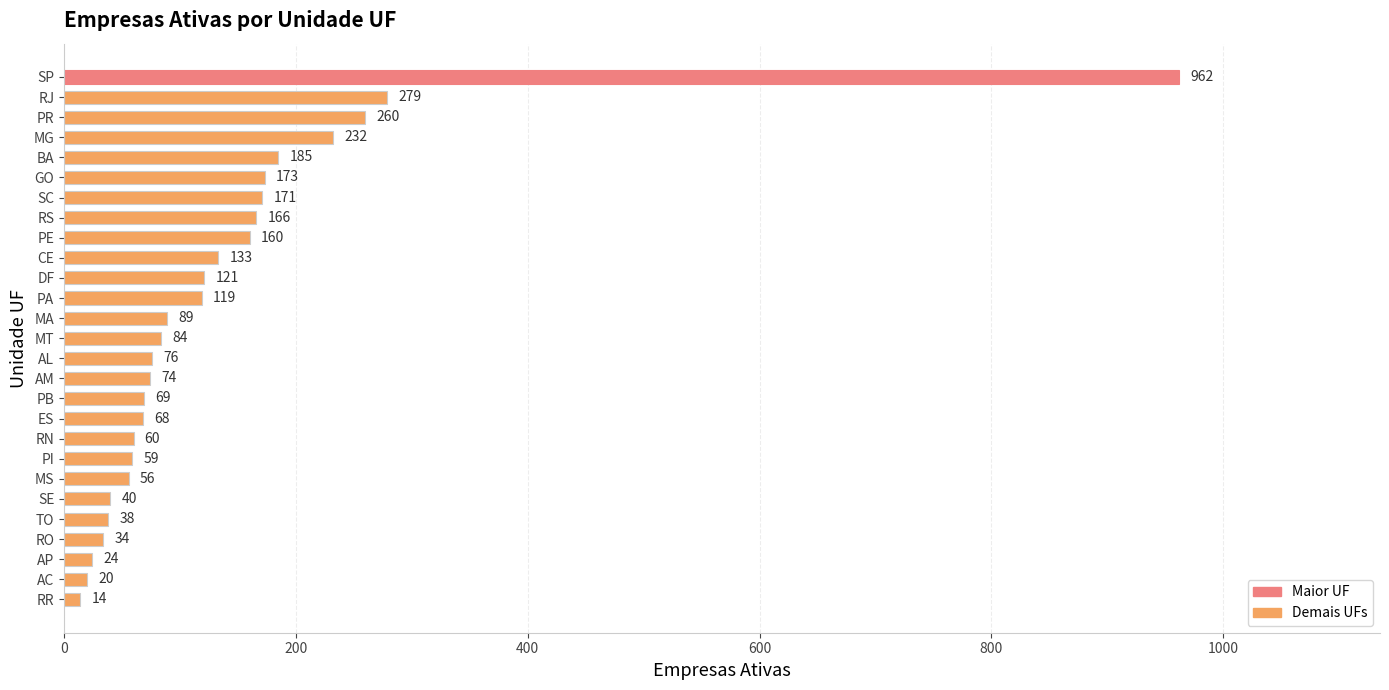

How many data points are less than 84?

13